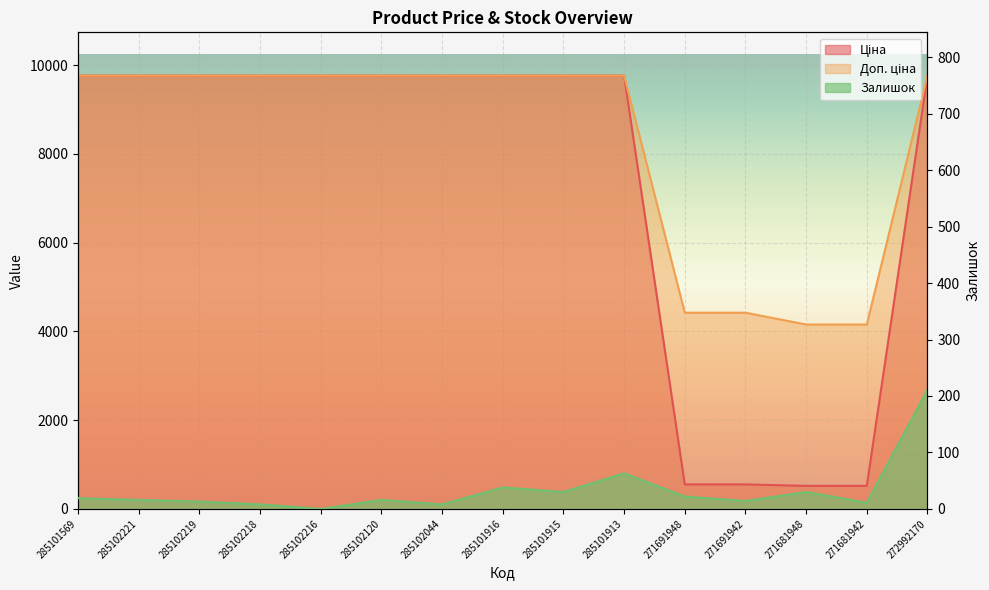

Where is the first local minimum for Залишок?

285102216